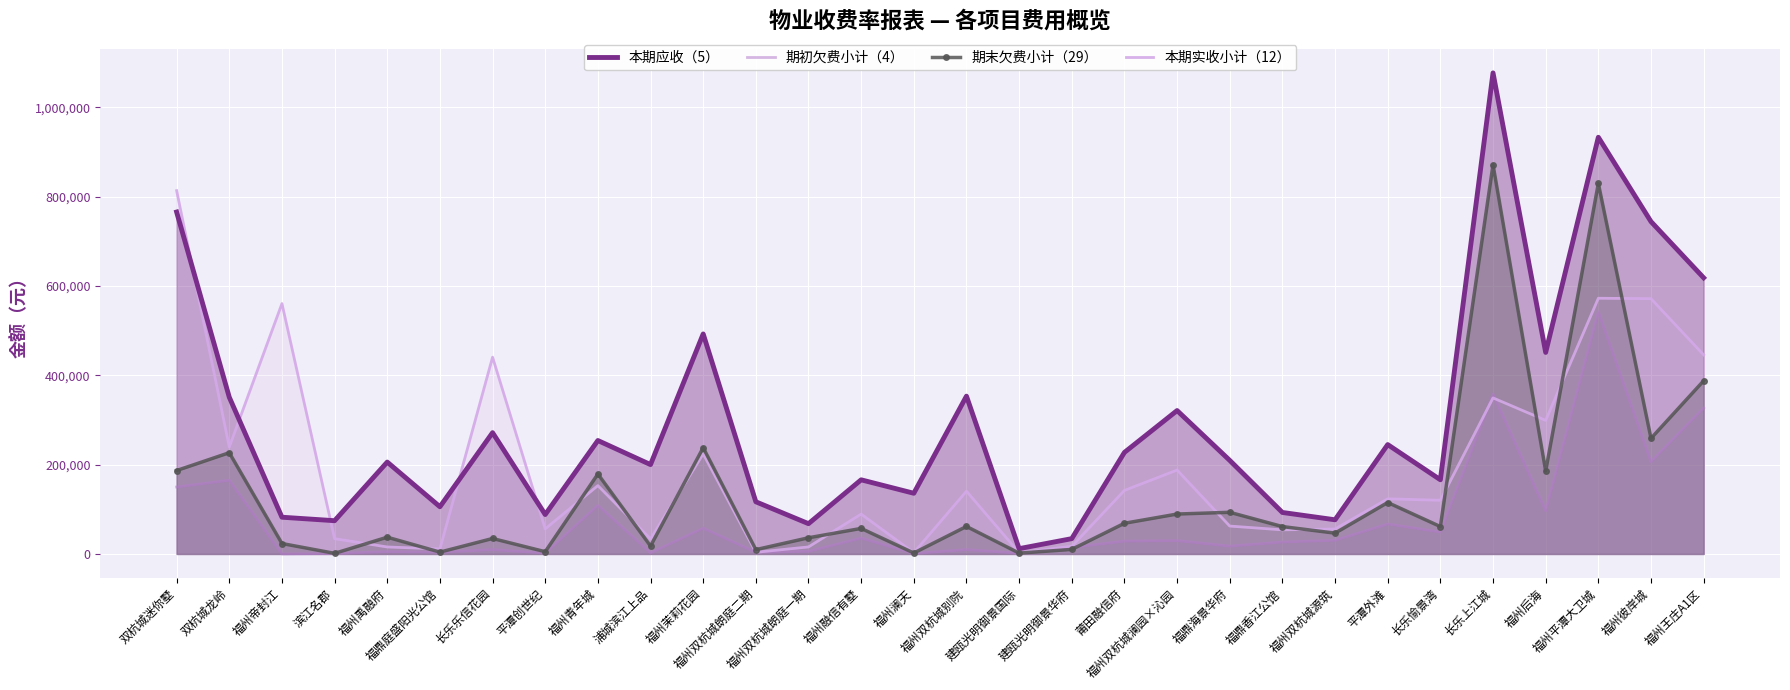

Rank the series by their maximum value, from highest to lowest.

本期应收（5）, 期末欠费小计（29）, 本期实收小计（12）, 期初欠费小计（4）